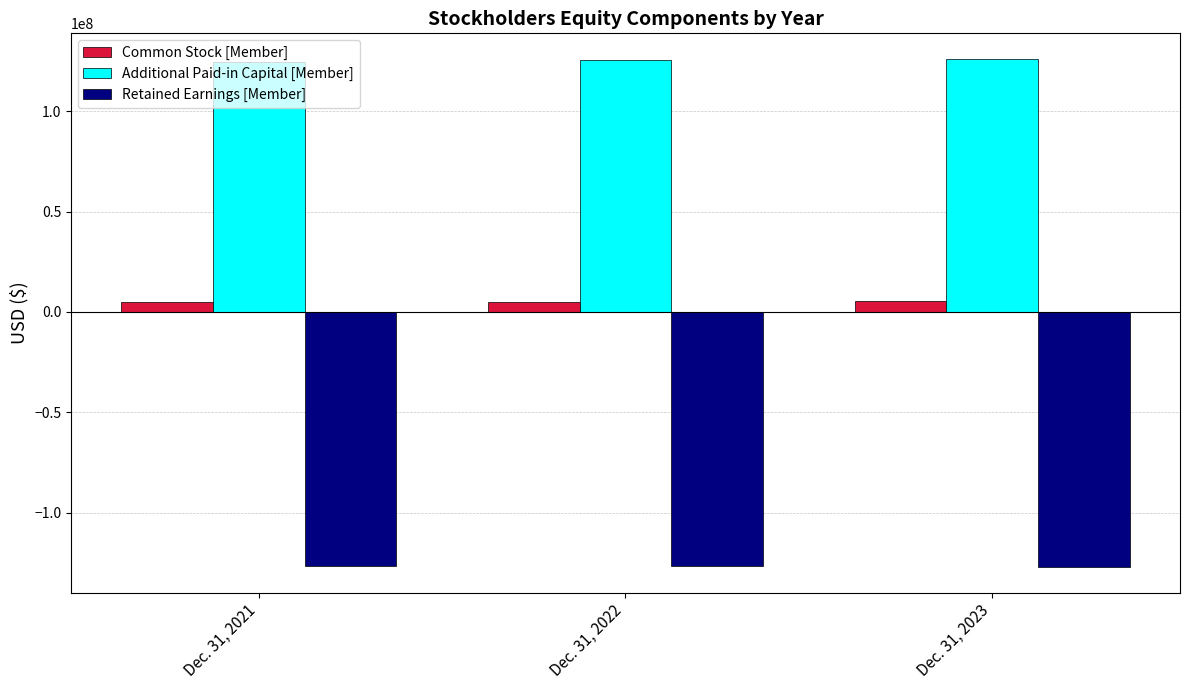

What is the minimum value for Retained Earnings [Member]?

-127329859